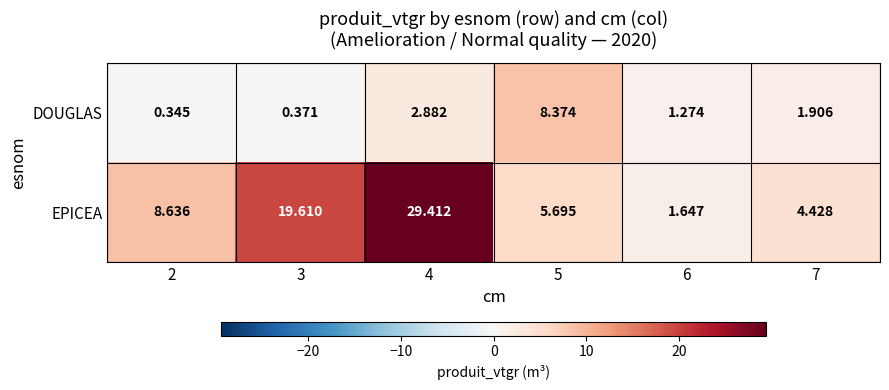

Which series has the largest total across all categories?

EPICEA